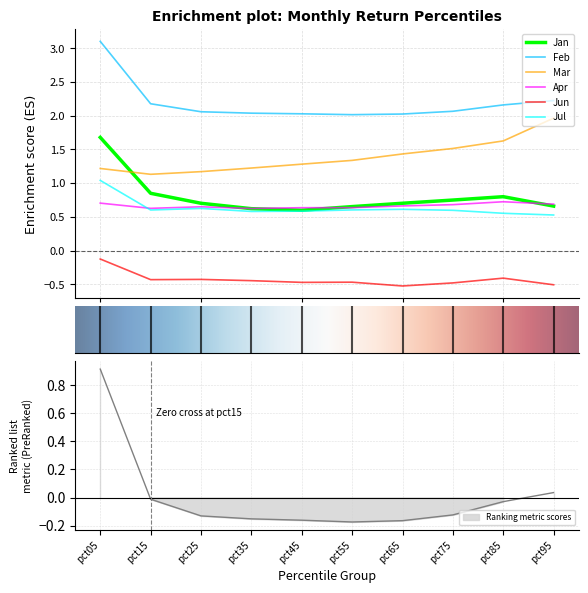

Reading left to right, transcribe all the data shown in this chart.

Jan: pct05=1.7	pct15=0.8	pct25=0.7	pct35=0.6	pct45=0.6	pct55=0.7	pct65=0.7	pct75=0.7	pct85=0.8	pct95=0.7
Feb: pct05=3.1	pct15=2.2	pct25=2.1	pct35=2.0	pct45=2.0	pct55=2.0	pct65=2.0	pct75=2.1	pct85=2.2	pct95=2.2
Mar: pct05=1.2	pct15=1.1	pct25=1.2	pct35=1.2	pct45=1.3	pct55=1.3	pct65=1.4	pct75=1.5	pct85=1.6	pct95=2.0
Apr: pct05=0.7	pct15=0.6	pct25=0.6	pct35=0.6	pct45=0.6	pct55=0.6	pct65=0.7	pct75=0.7	pct85=0.7	pct95=0.7
Jun: pct05=-0.1	pct15=-0.4	pct25=-0.4	pct35=-0.4	pct45=-0.5	pct55=-0.5	pct65=-0.5	pct75=-0.5	pct85=-0.4	pct95=-0.5
Jul: pct05=1.0	pct15=0.6	pct25=0.6	pct35=0.6	pct45=0.6	pct55=0.6	pct65=0.6	pct75=0.6	pct85=0.6	pct95=0.5